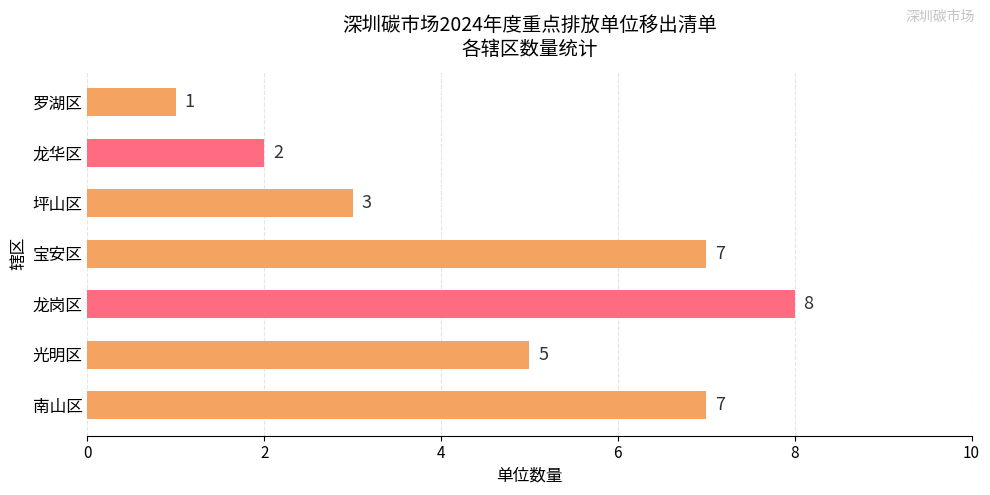

What is the difference between the maximum and minimum values?

7